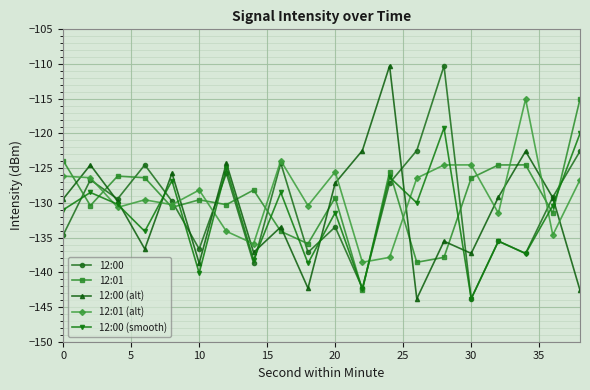

In 12:00, how many points are lower than both neighbors (excluding endpoints)?

7